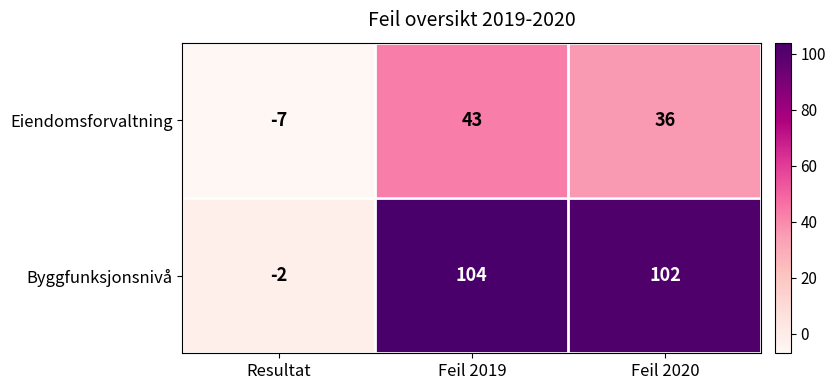

At how many categories does at least one series exceed 32?

2